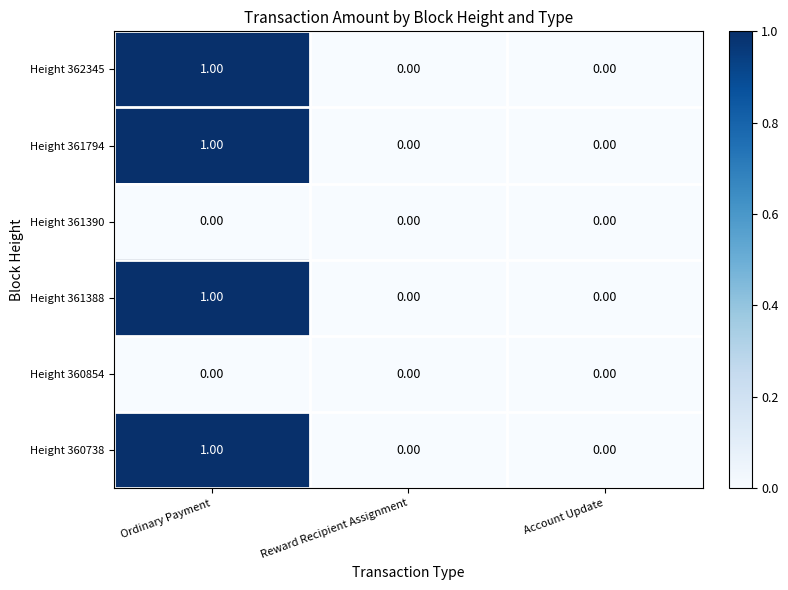

At which category is the sum across all series the highest?

Ordinary Payment